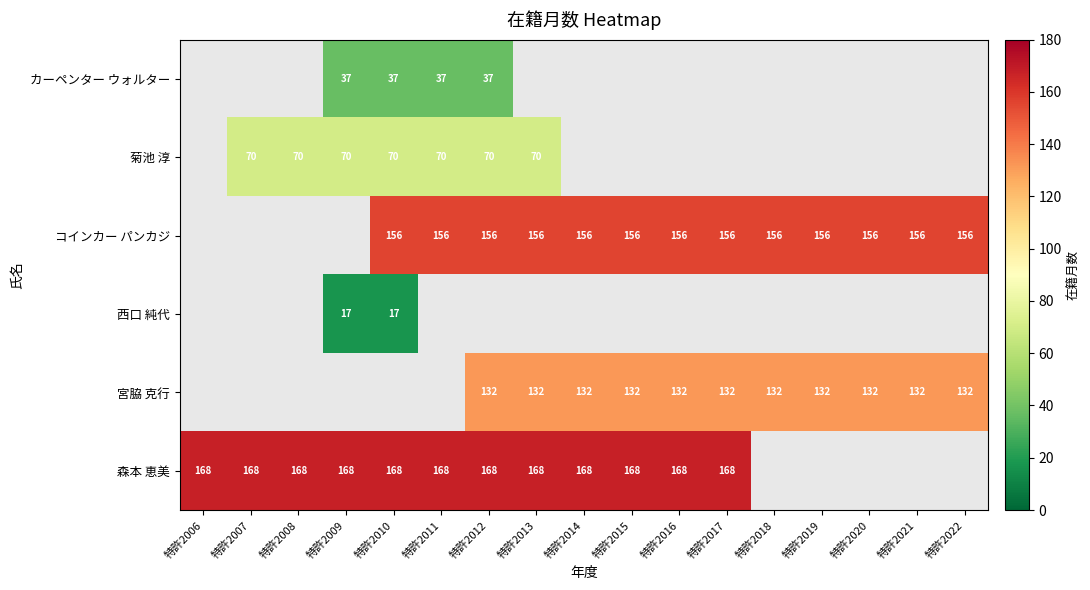

What is the sum of the 森本 恵美 values at 特許2006 and 特許2012?

336